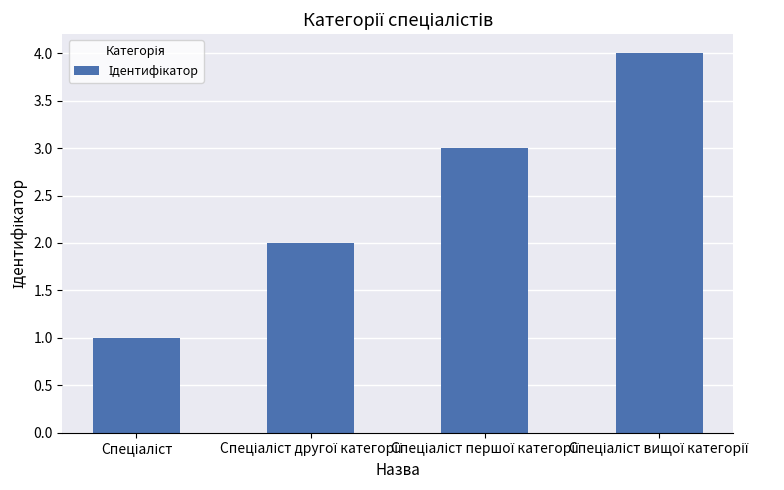

What is the greatest value displayed?

4